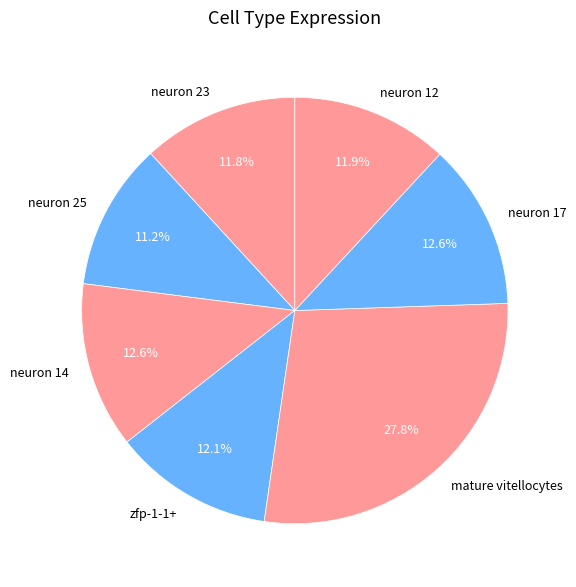

To the nearest percent, what is the difference between the mature vitellocytes and neuron 12 slice percentages?

16%